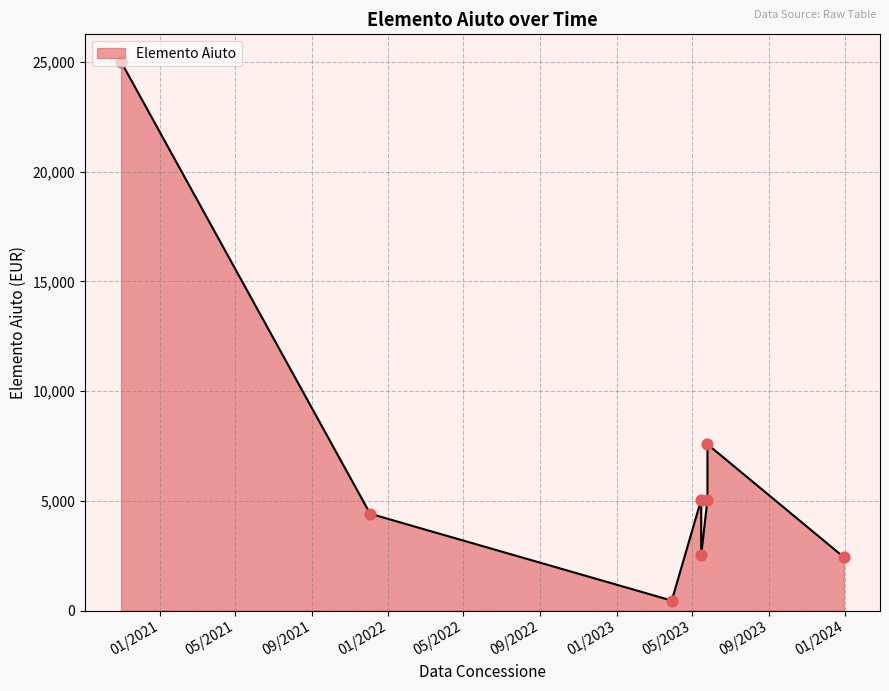

Approximately how many times larger is the value at 31/10/2020 compared to 30/03/2023?

54.8